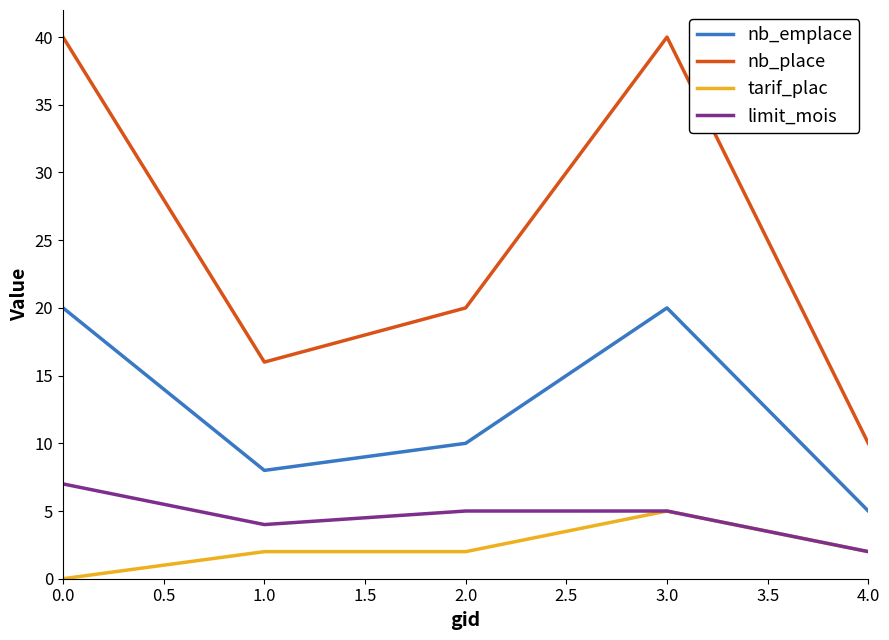

True or false: nb_place and nb_emplace cross at least once.

False